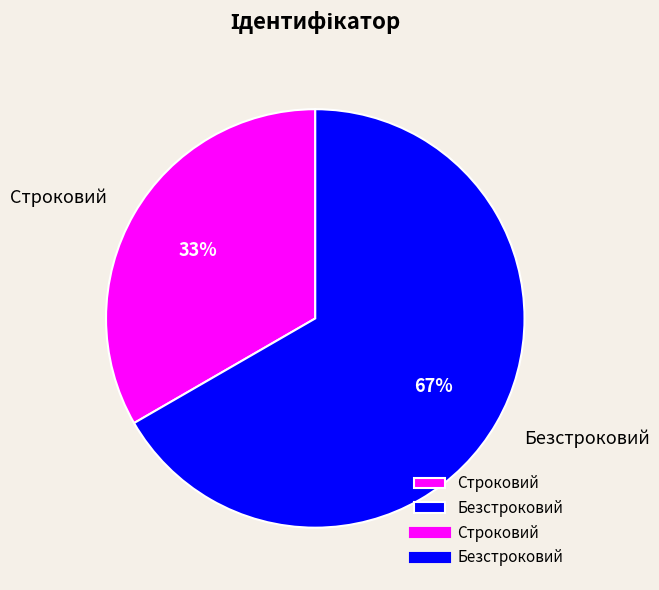

What is the ratio of the value at Строковий to the value at Безстроковий?

0.5